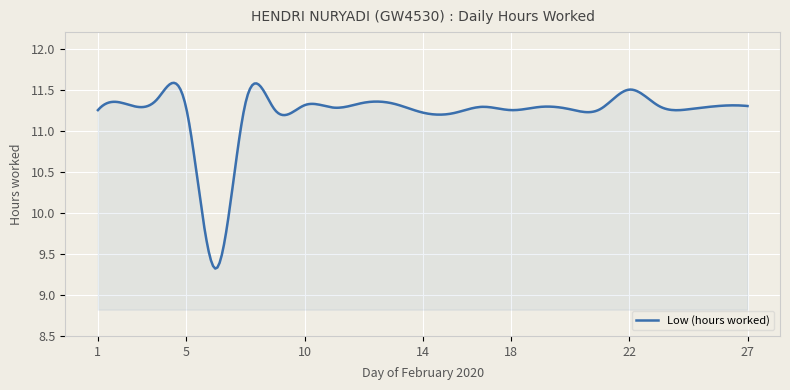

How many lines are shown in the chart?

1